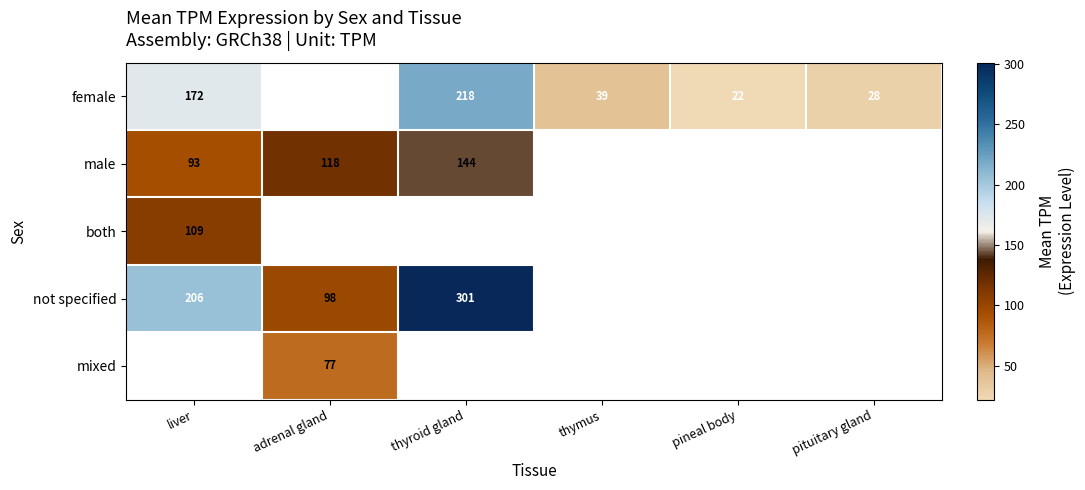

What is the minimum value shown in the chart?

22.0